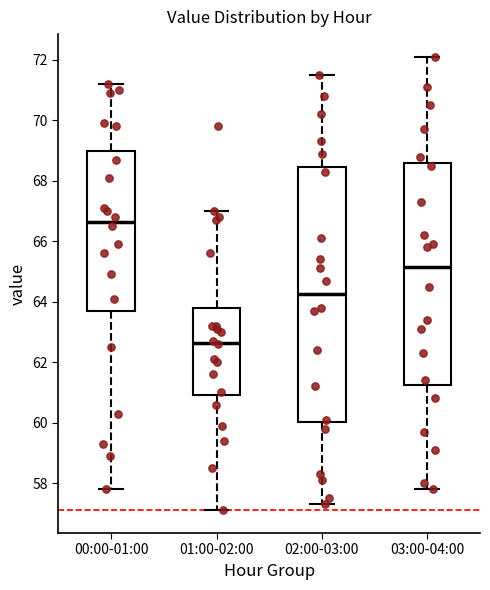

Which box is the tallest, from its lower edge to its upper edge?

02:00-03:00